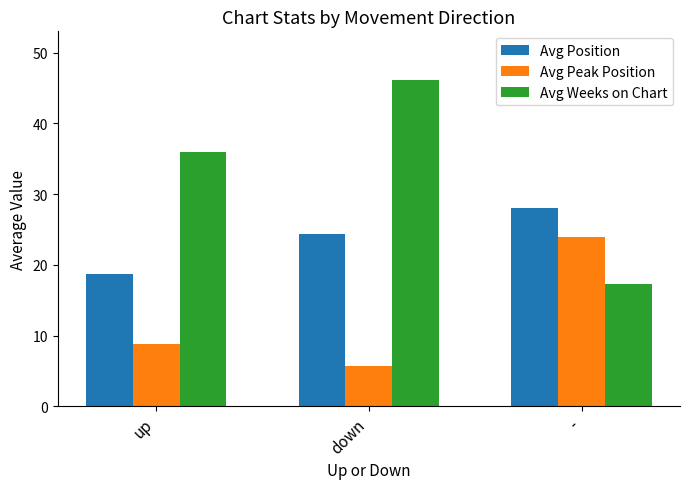

At which category is the sum across all series the highest?

down